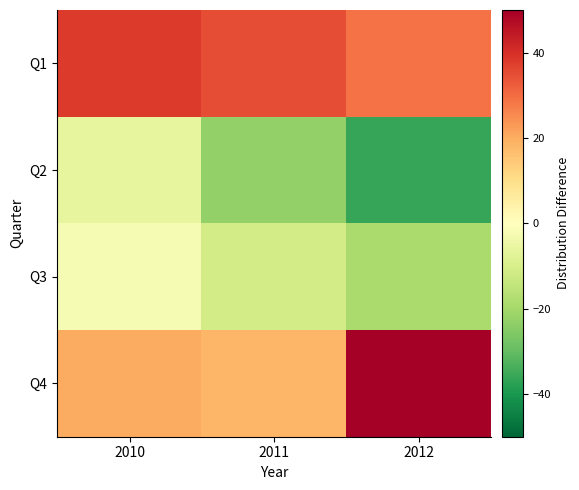

What is the total value across all series at 2011?

19